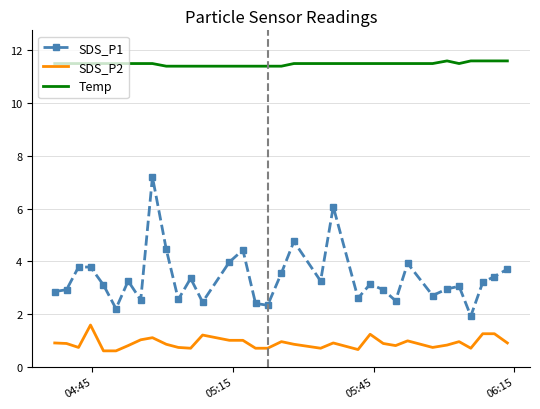

What is the greatest value displayed?

11.6